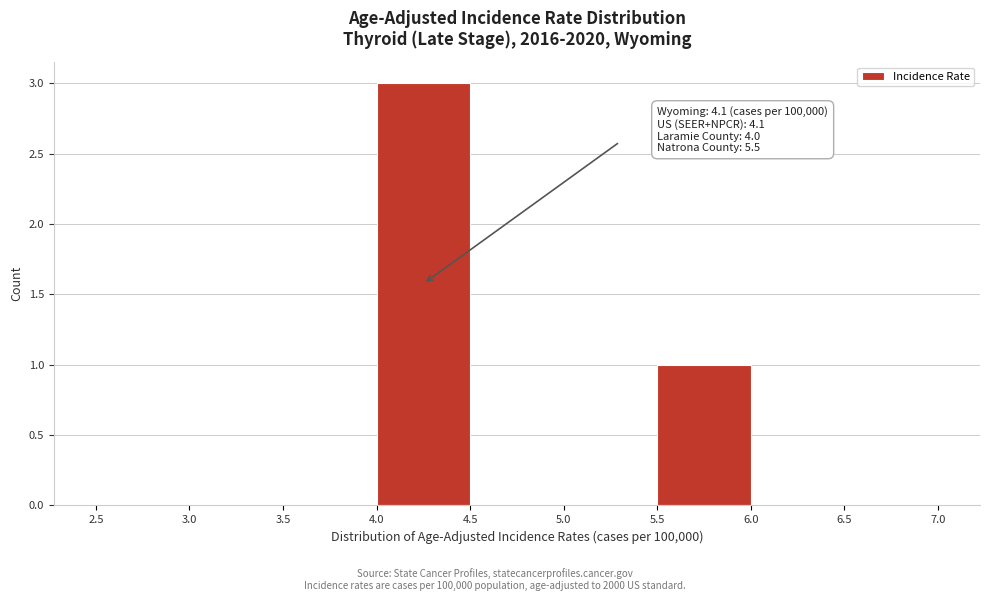

Over which range of the x-axis is the bar tallest?

4.0 to 4.5